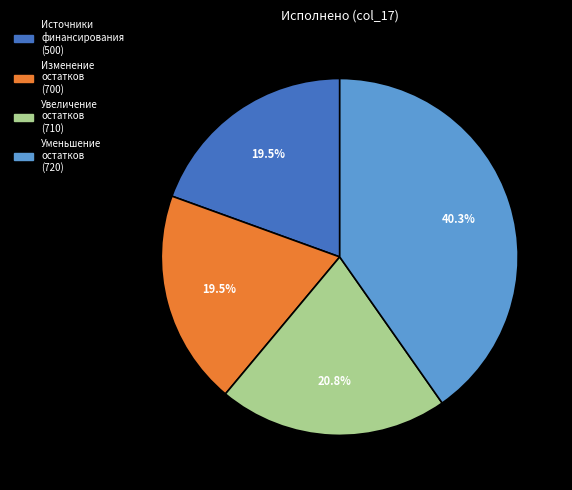

What portion of the pie excludes Увеличение остатков (710)?

79.2%